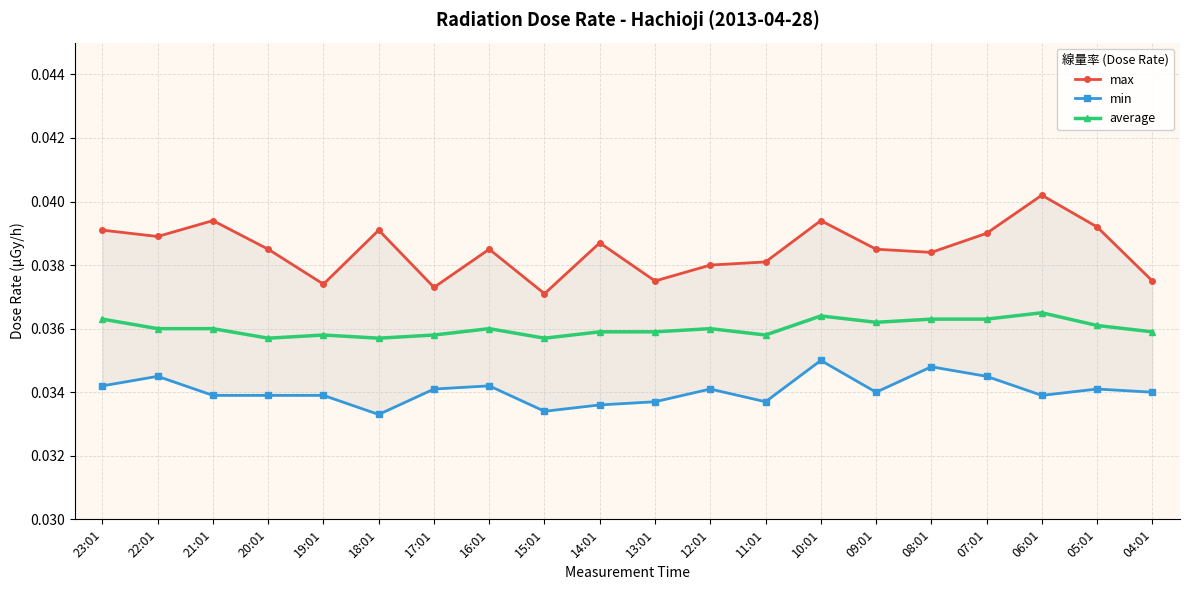

What position from the left is 14:01?

10